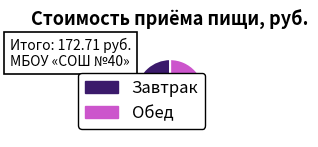

What is the ratio of the value at Завтрак to the value at Обед?

0.9